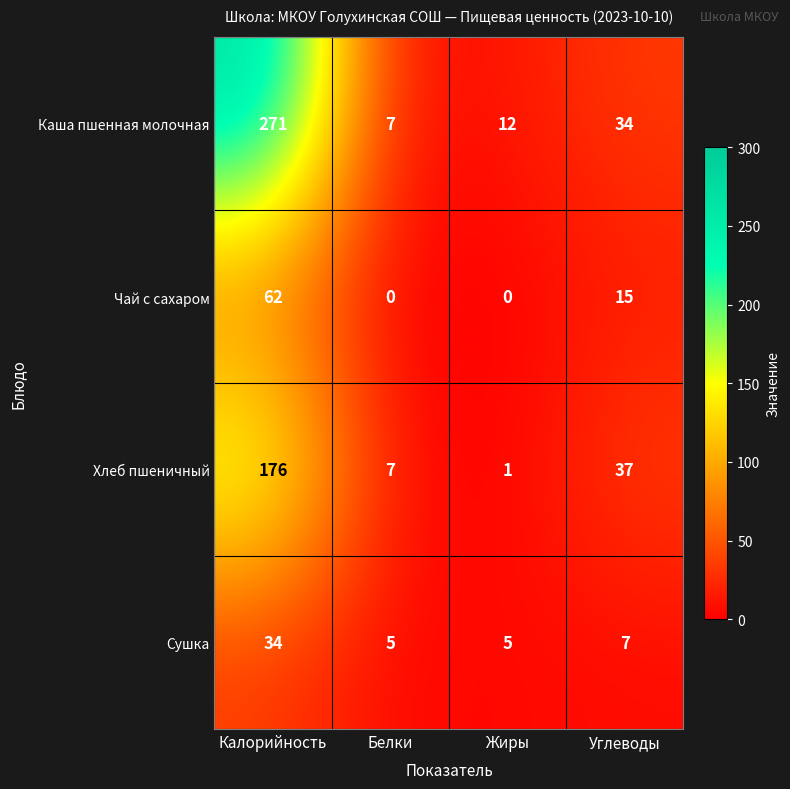

How many data points in Чай с сахаром are less than 15?

2